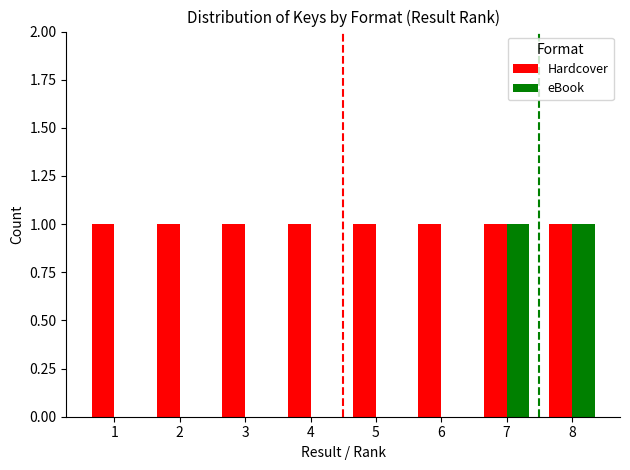

Reading right to left, what are all the values shown in this chart?

Hardcover: 8=1	7=1	6=1	5=1	4=1	3=1	2=1	1=1
eBook: 8=1	7=1	6=0	5=0	4=0	3=0	2=0	1=0